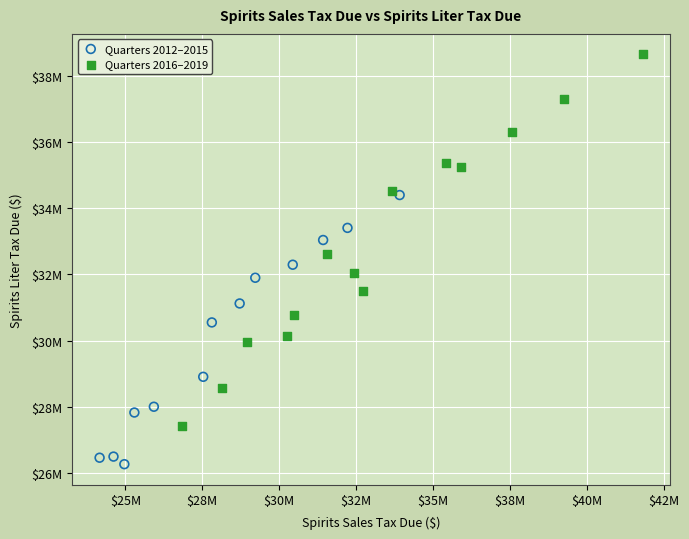

Which series has the widest spread of Y values?

Quarters 2016–2019